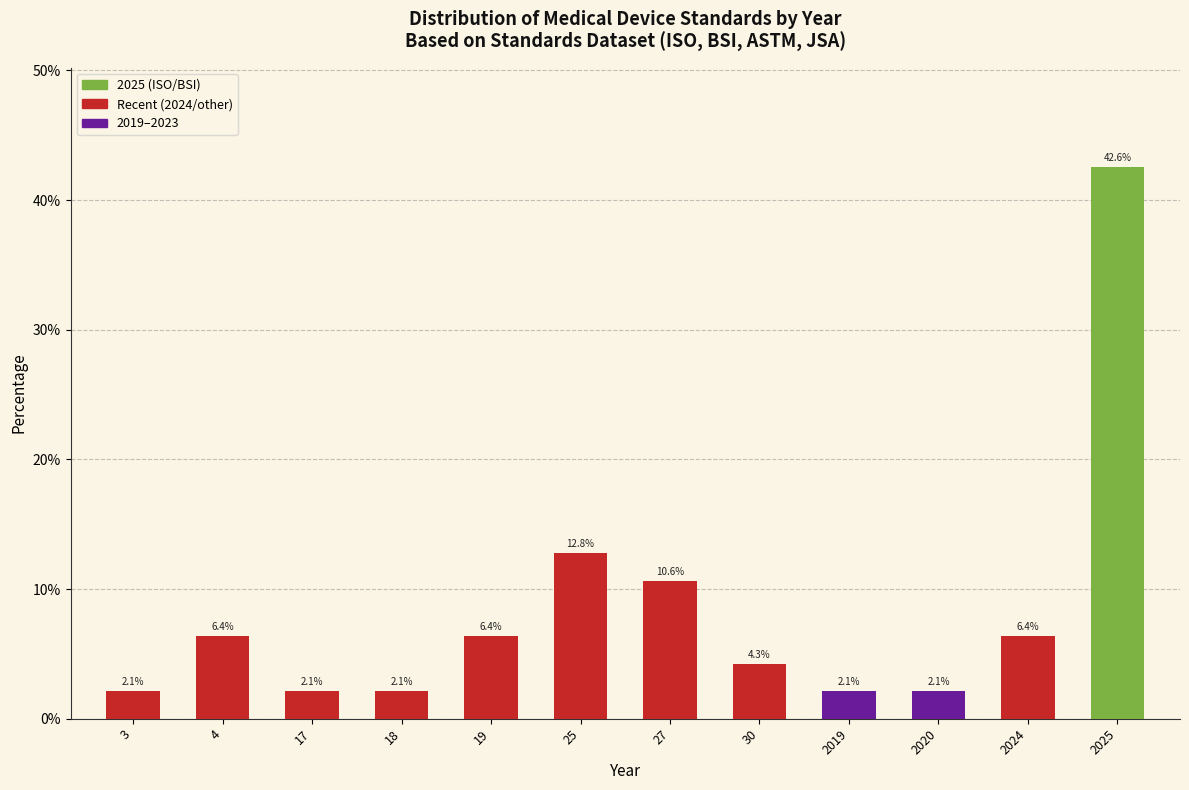

Reading left to right, transcribe all the data shown in this chart.

2.1	6.4	2.1	2.1	6.4	12.8	10.6	4.3	2.1	2.1	6.4	42.6